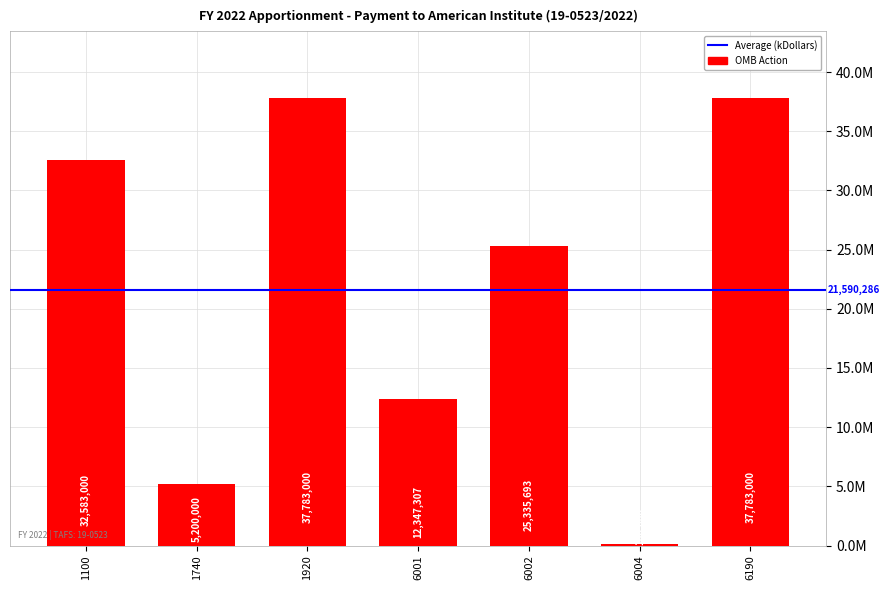

Does the chart contain stacked bars?

No